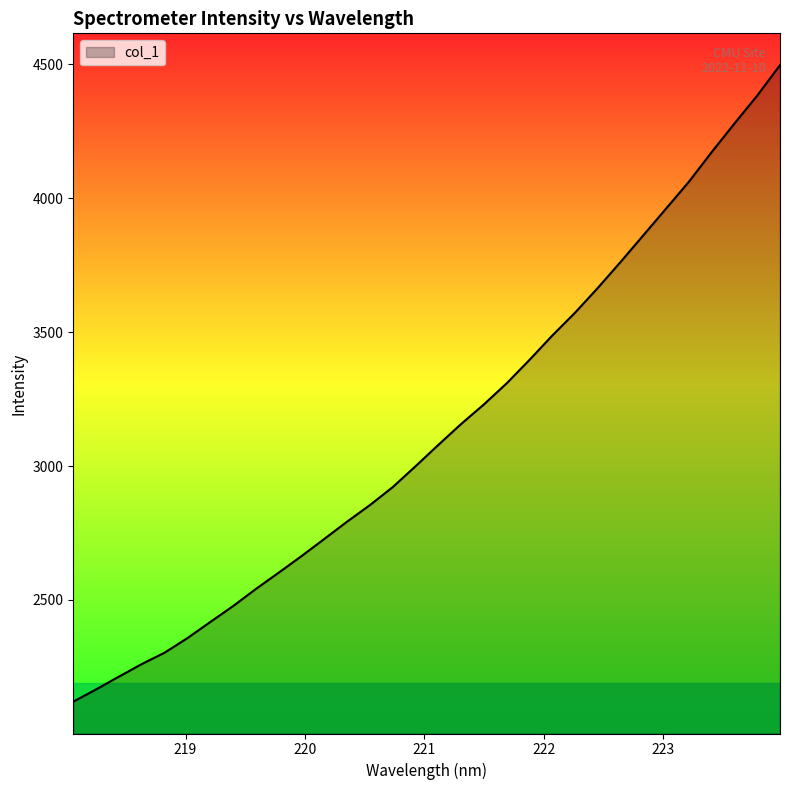

What is the minimum value shown in the chart?

2120.3